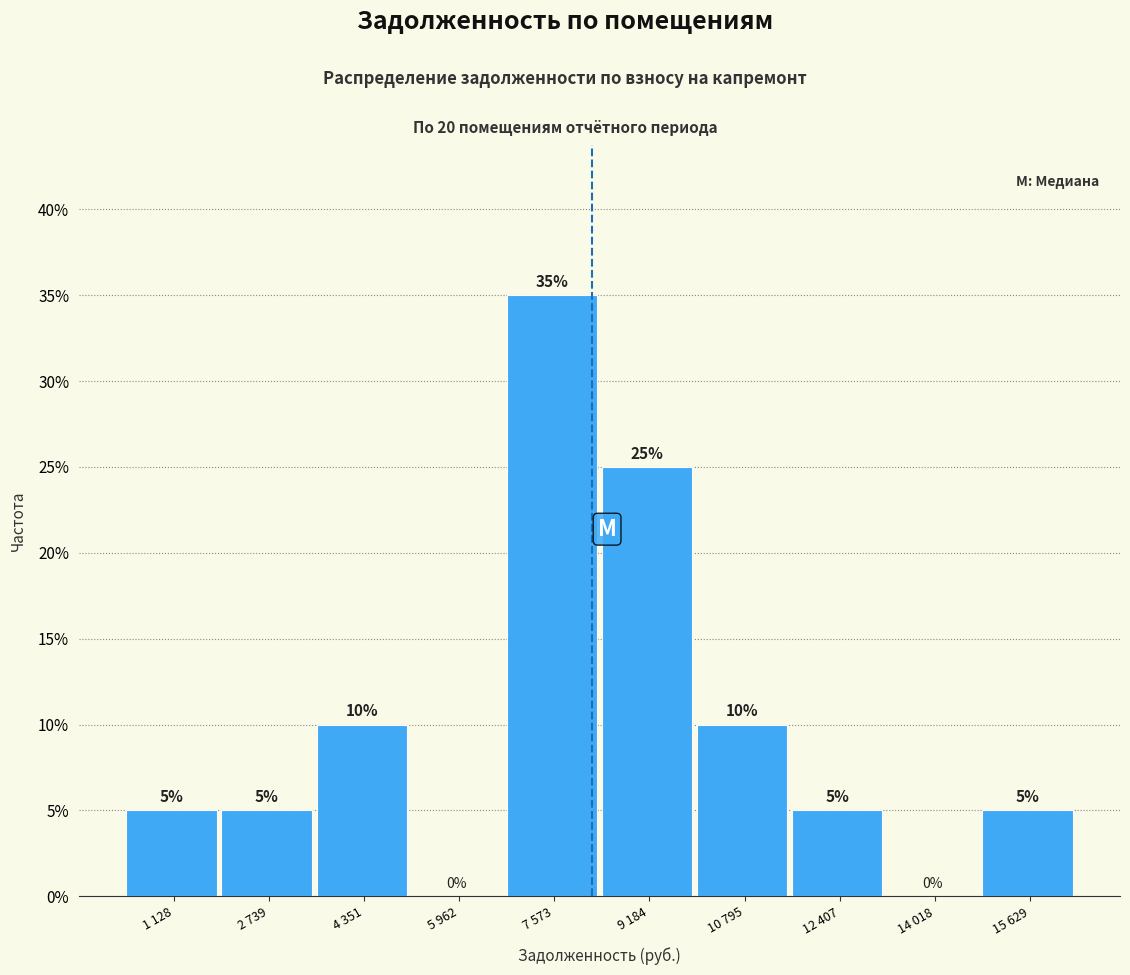

Reading right to left, list all the values displayed in this chart.

15 629=5	14 018=0	12 407=5	10 795=10	9 184=25	7 573=35	5 962=0	4 351=10	2 739=5	1 128=5